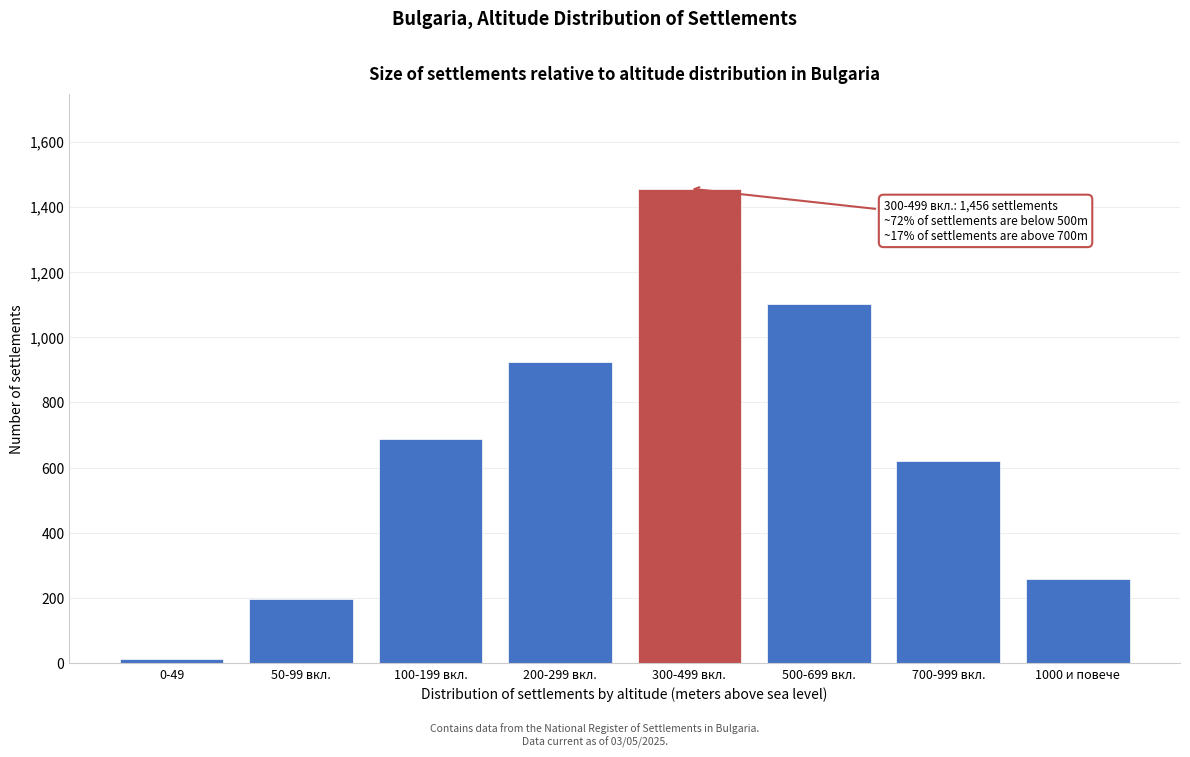

Reading right to left, transcribe all the data shown in this chart.

260	621	1102	1456	923	687	198	12